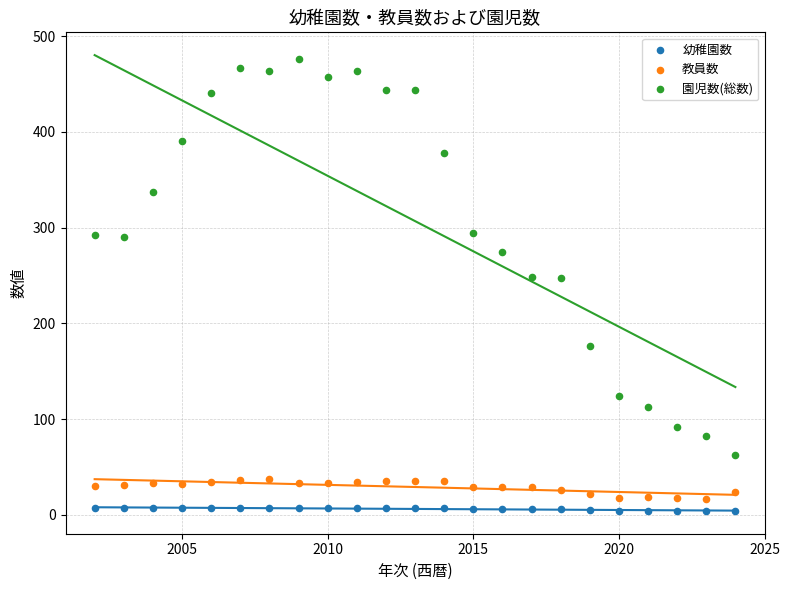

Which series reaches the minimum Y coordinate?

幼稚園数